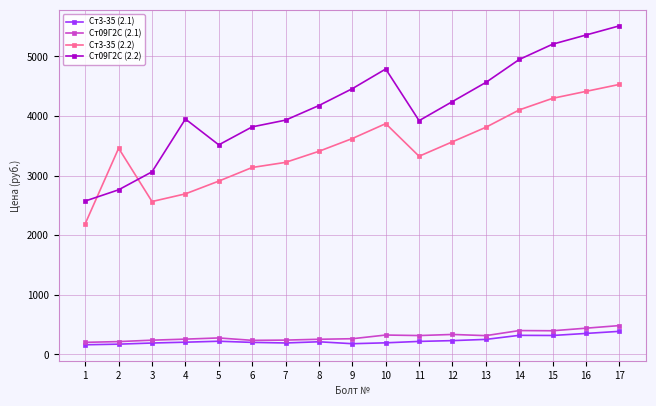

What is the maximum value for Ст09Г2С (2.2)?

5514.3